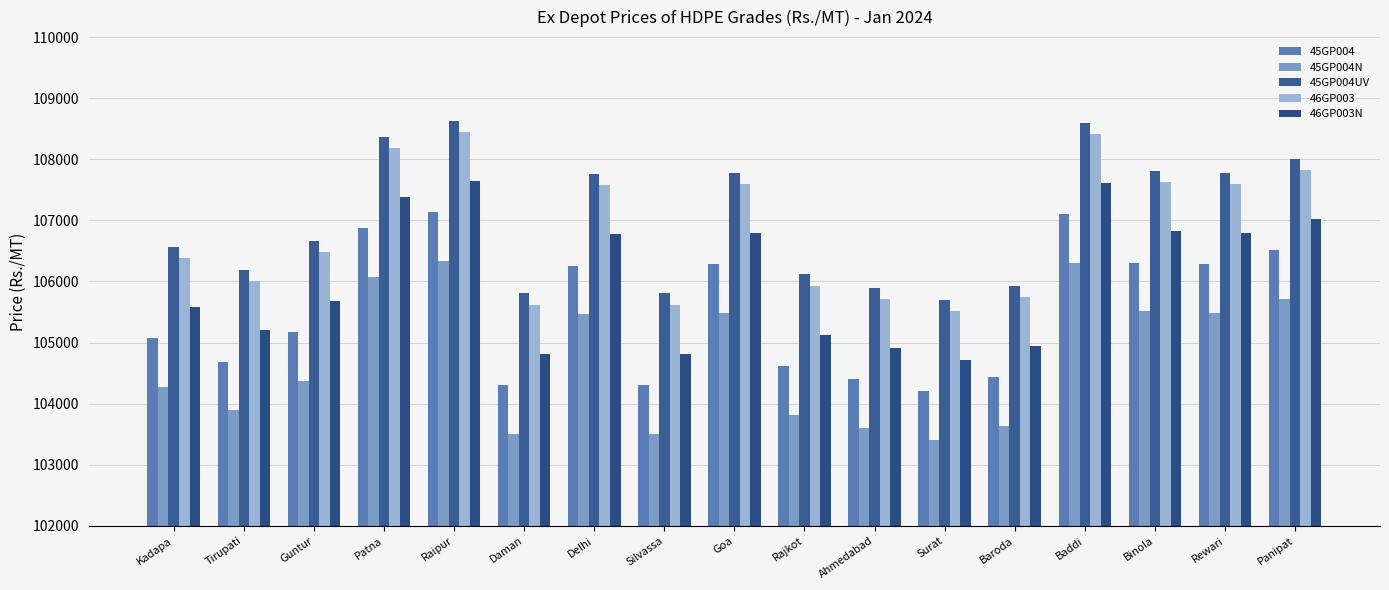

Between Tirupati and Patna, which is larger?

Patna